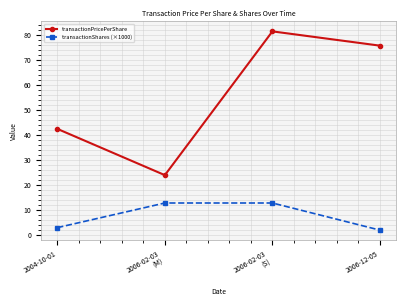

In transactionPricePerShare, how many points are higher than both neighbors (excluding endpoints)?

1